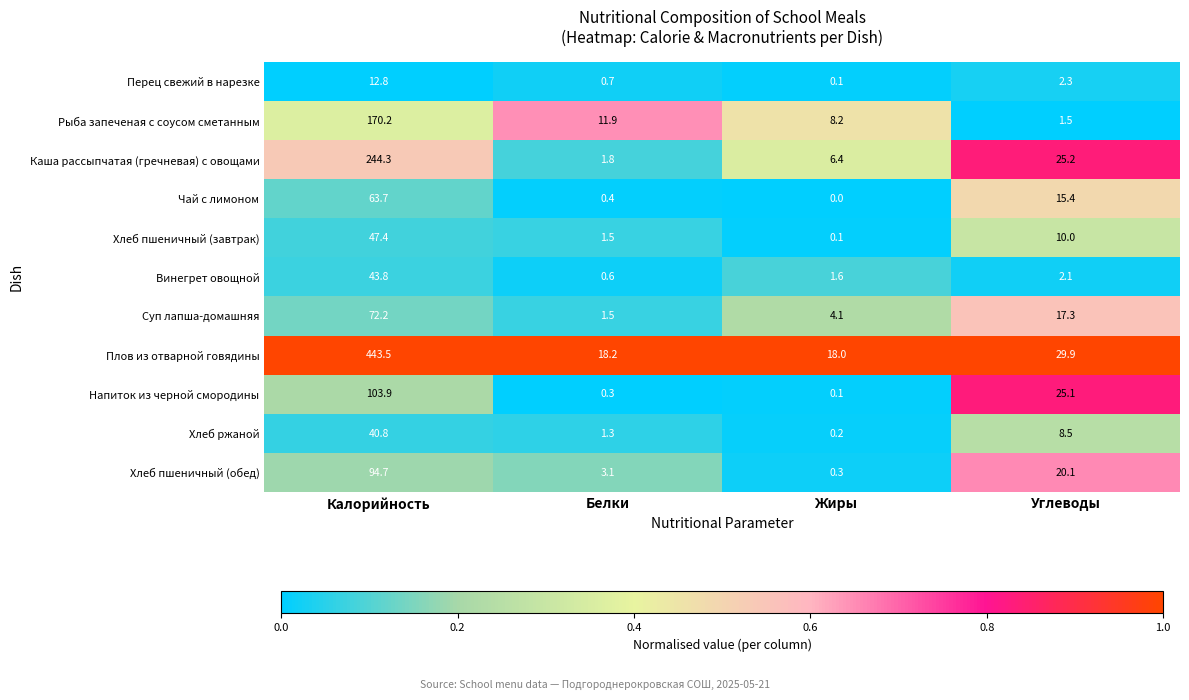

At how many categories does at least one series exceed 0?

4